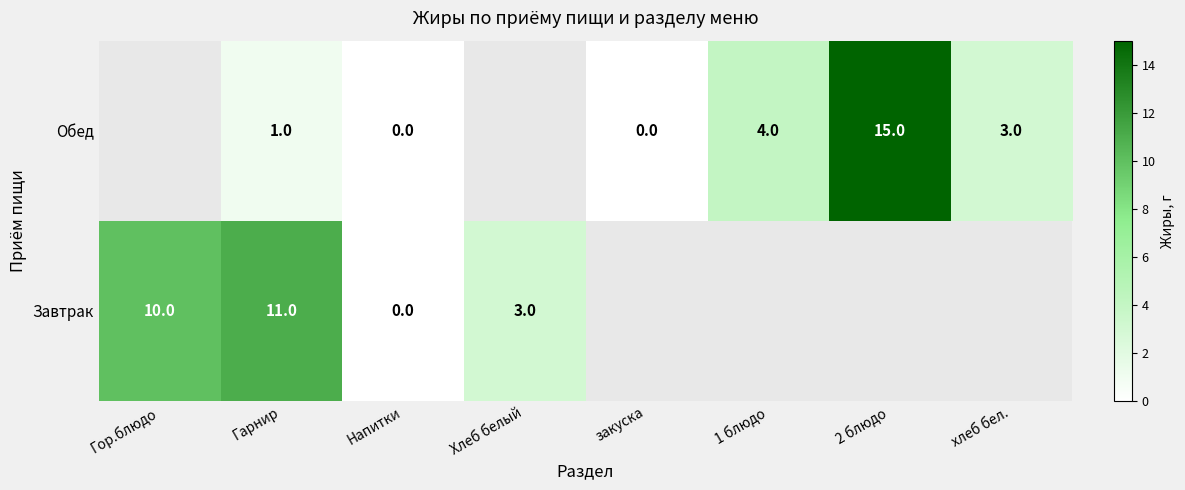

Which has a higher value, закуска or Гарнир?

Гарнир